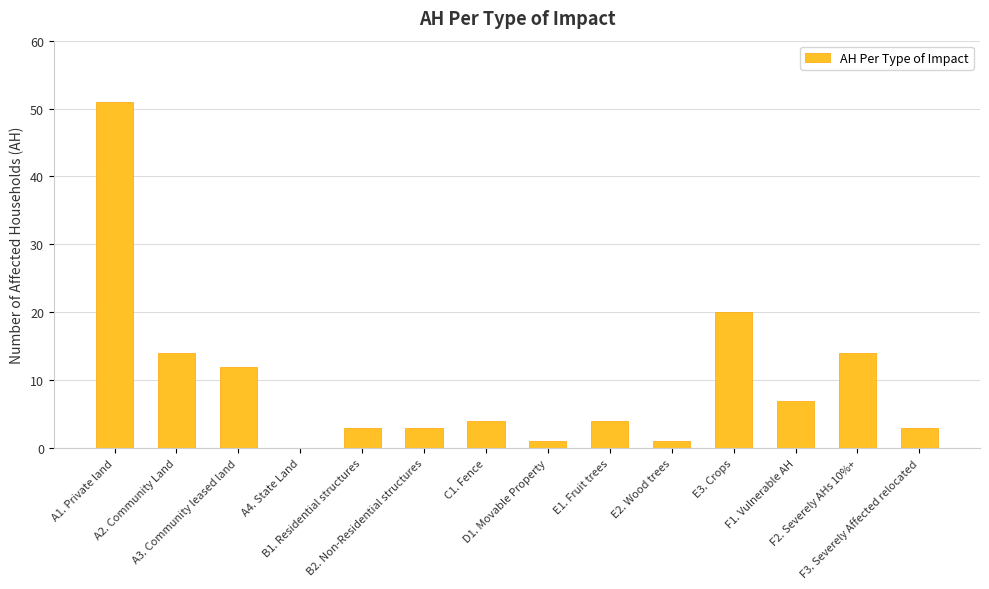

What is the greatest value displayed?

51